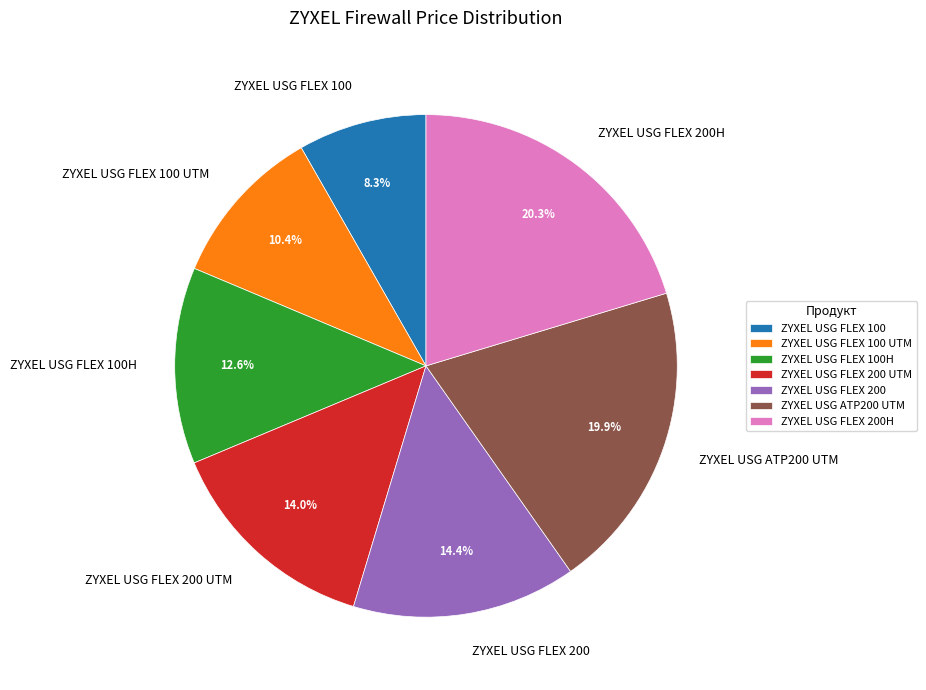

What percentage is the ZYXEL USG FLEX 200 slice, to the nearest percent?

14%